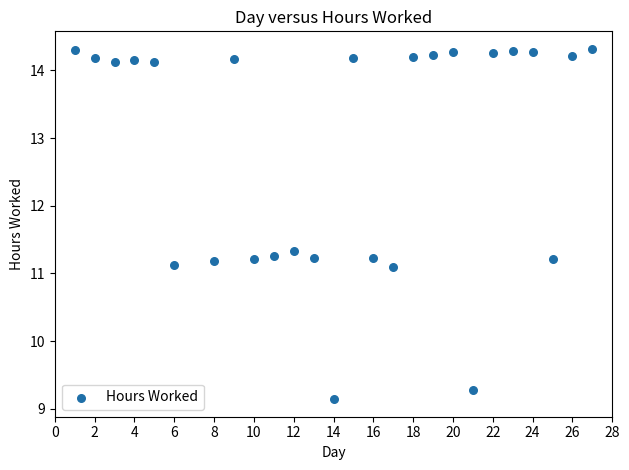

What is the range of X values (max minus min)?

26.0